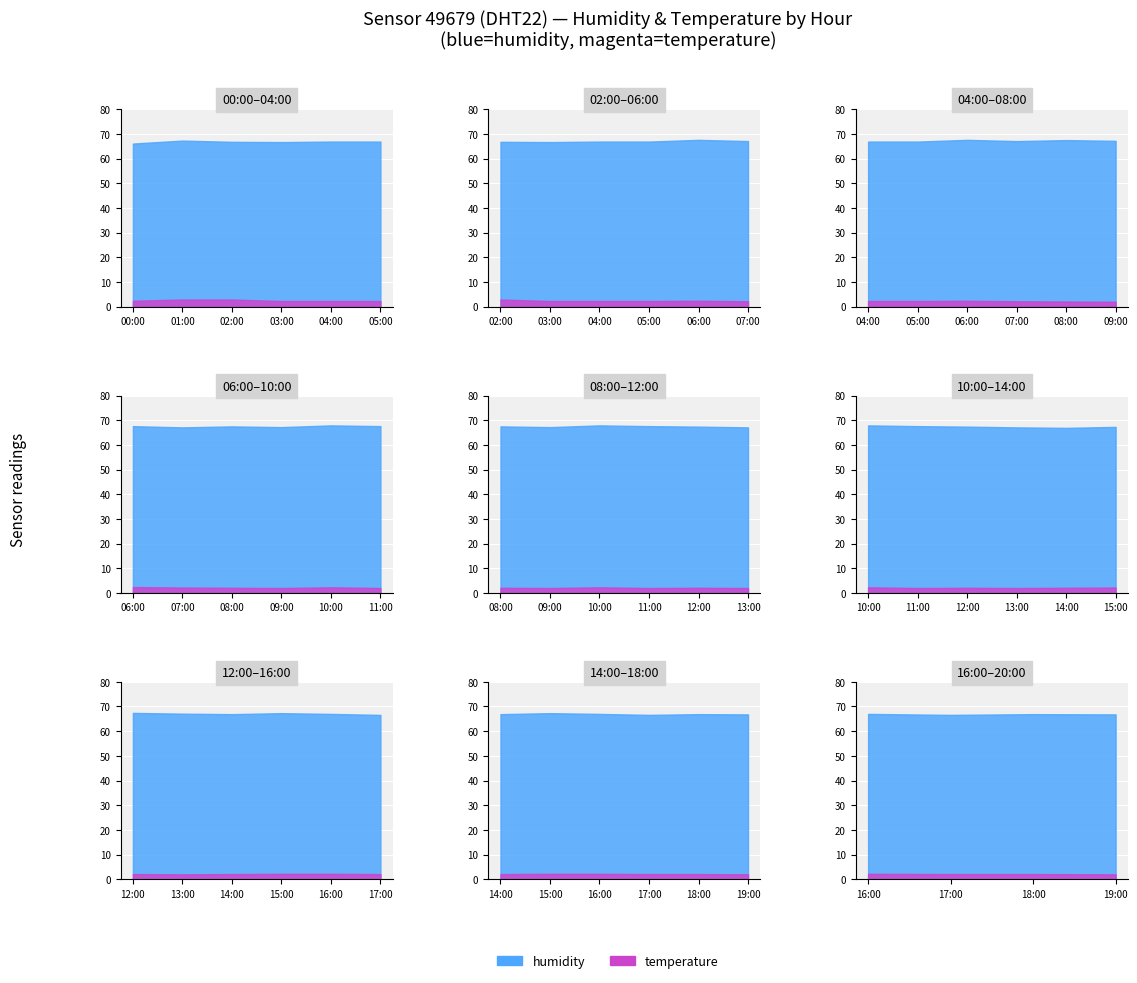

At which category does temperature reach its first local valley?

09:00